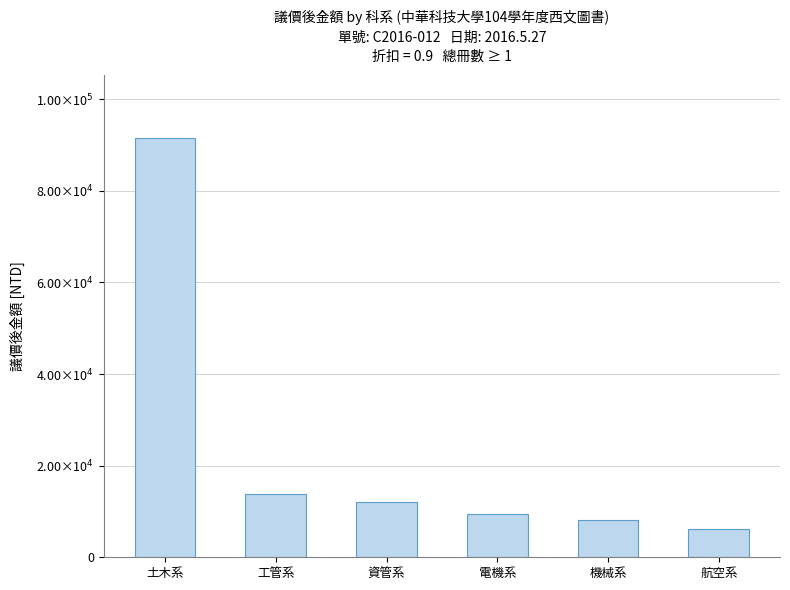

What is the sum of the values at 土木系 and 電機系?

101052